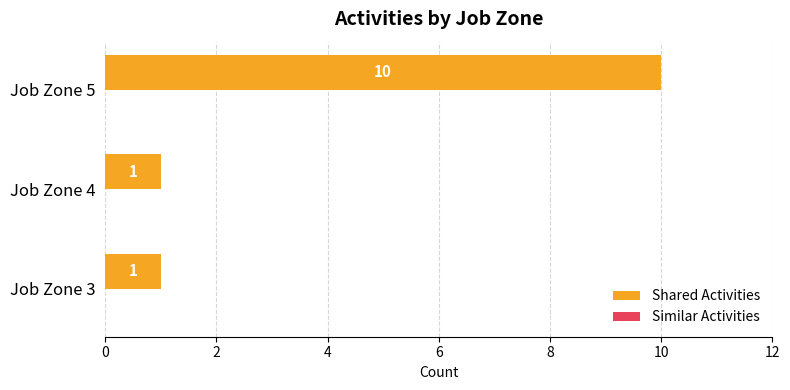

Reading bottom to top, list all the values displayed in this chart.

1	1	10